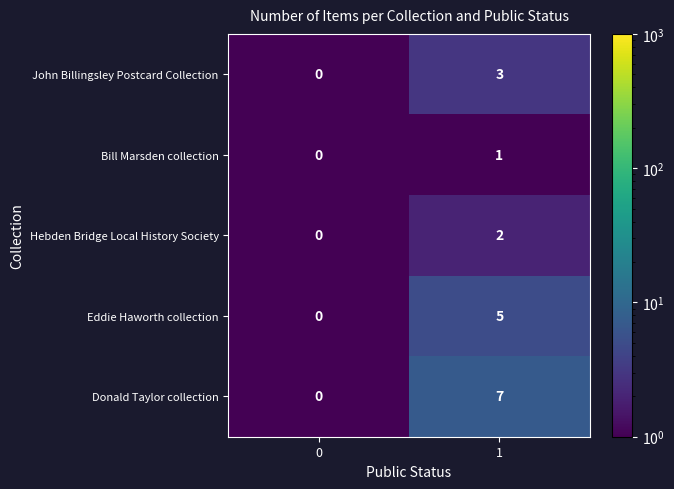

List the series in order of their peak value, lowest first.

Bill Marsden collection, Hebden Bridge Local History Society, John Billingsley Postcard Collection, Eddie Haworth collection, Donald Taylor collection